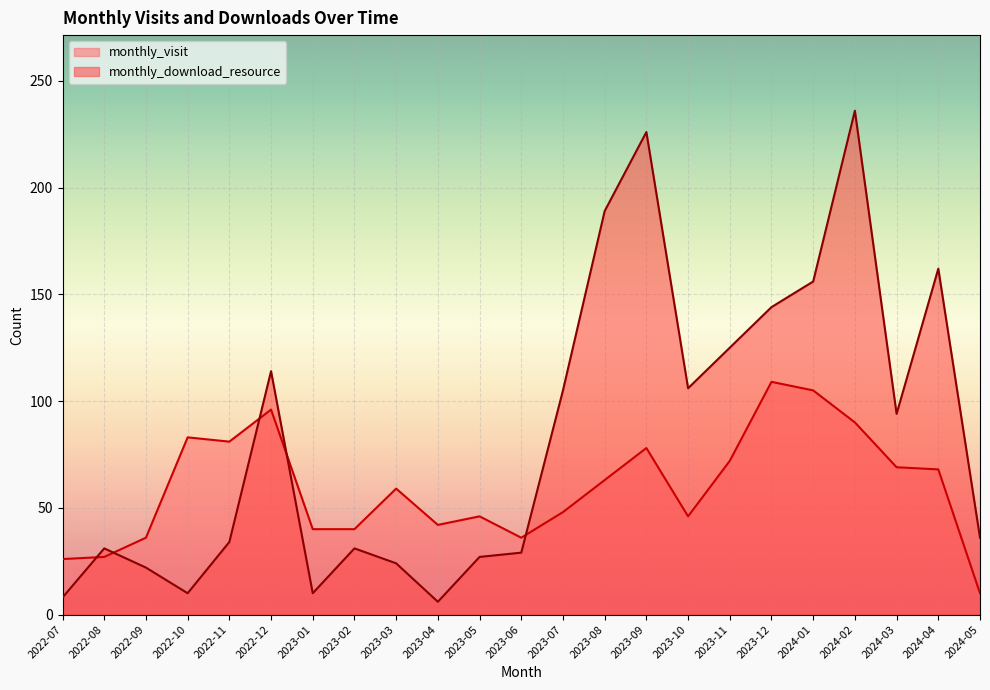

Rank the series by their maximum value, from highest to lowest.

monthly_download_resource, monthly_visit